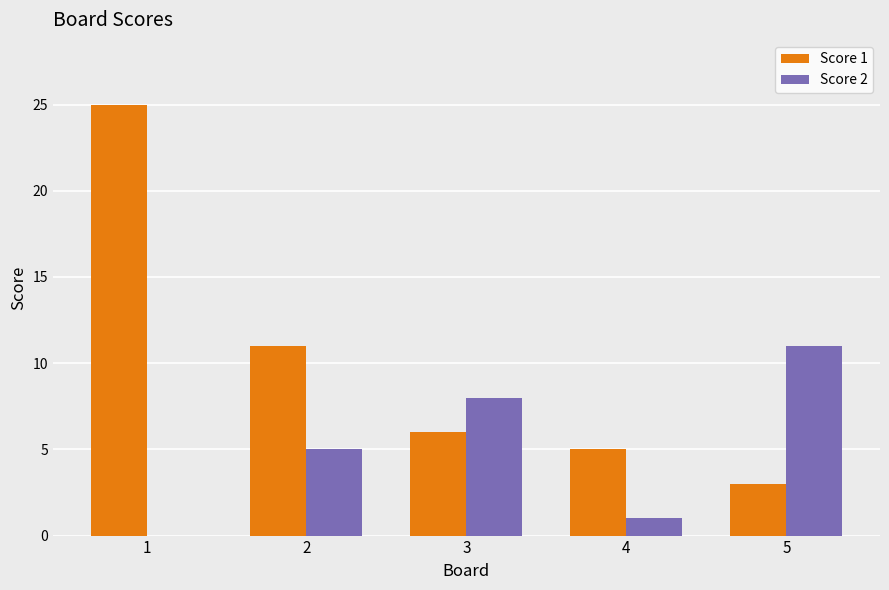

What is the greatest value displayed?

25